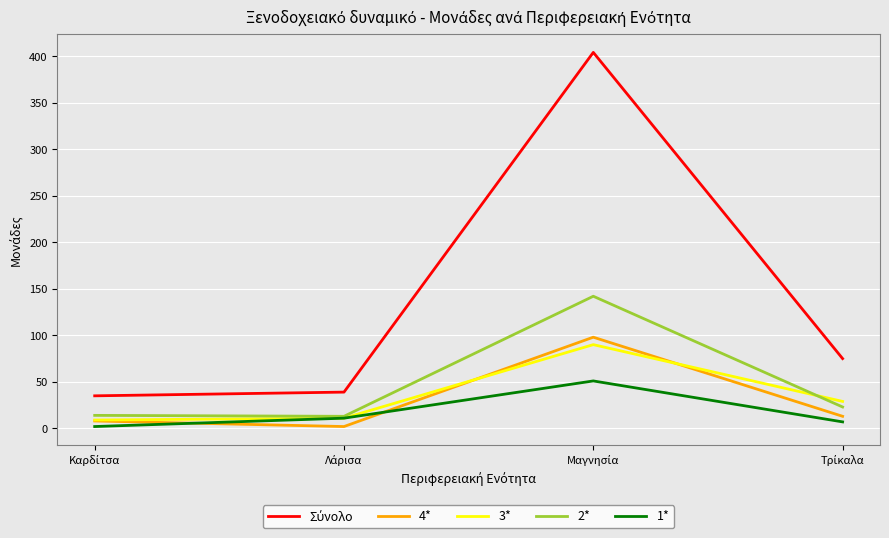

True or false: 4* and 1* cross at least once.

True